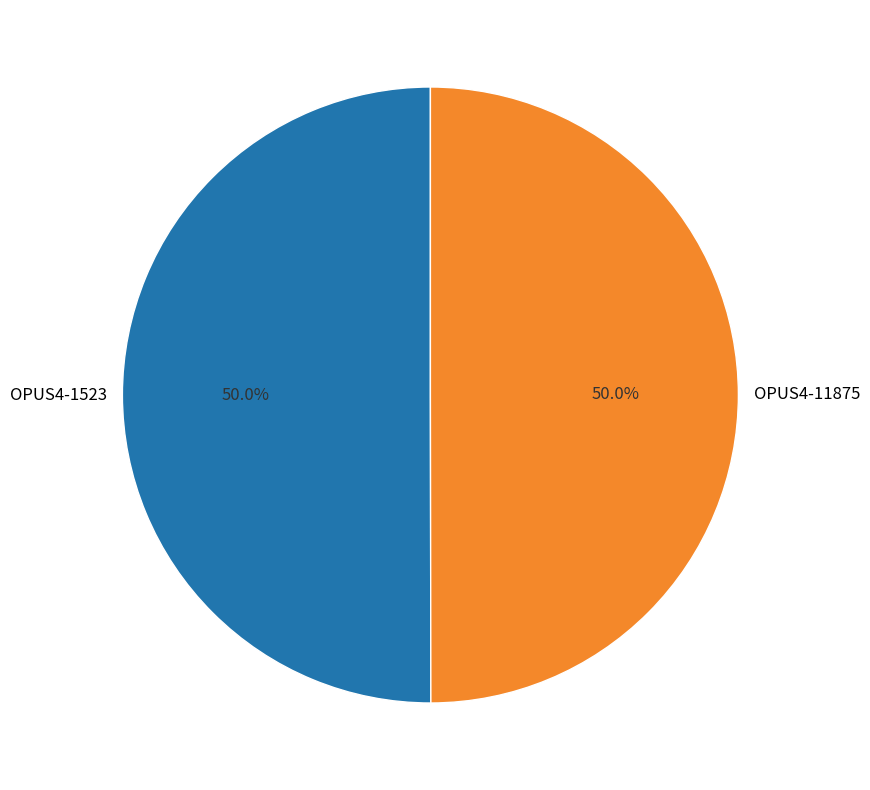

How many segments does this pie chart have?

2